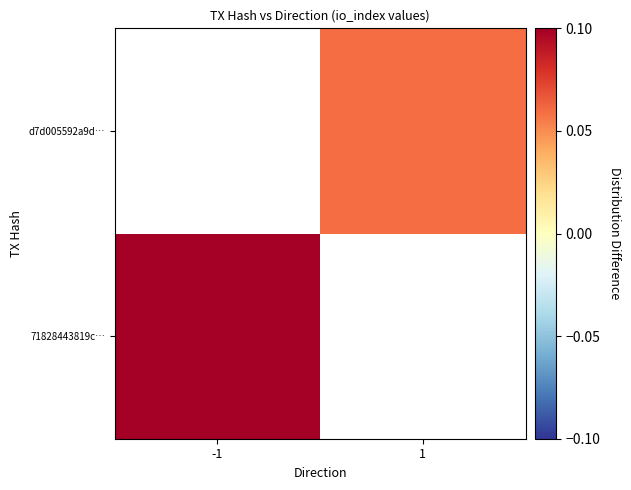

How many categories are shown in the chart?

2